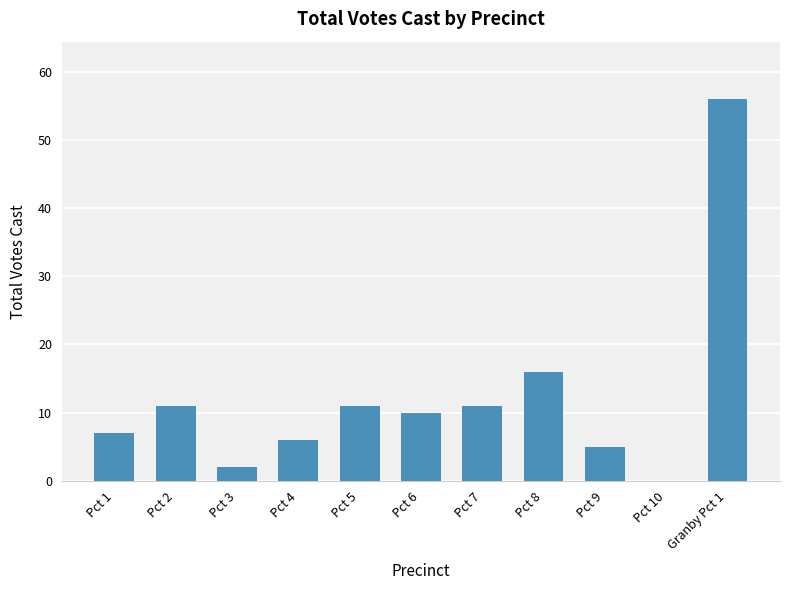

True or false: the data shows 3 at Pct 9.

False